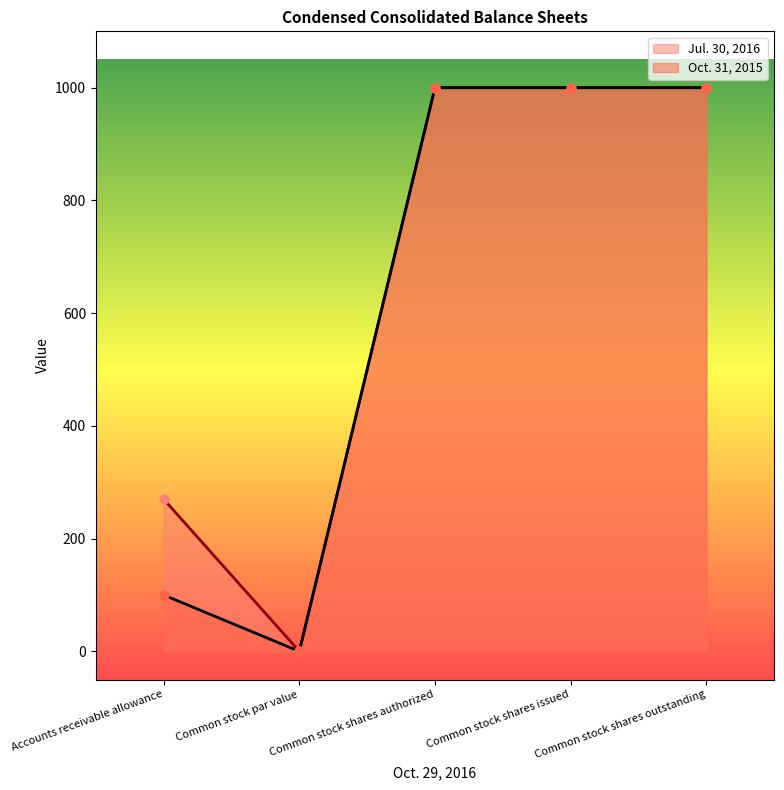

Which series contains the lowest Y value?

Jul. 30, 2016